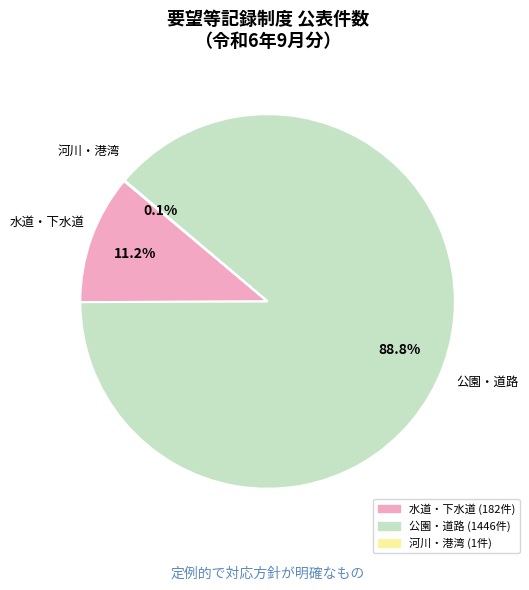

Approximately how many times larger is the value at 公園・道路 compared to 水道・下水道?

7.9